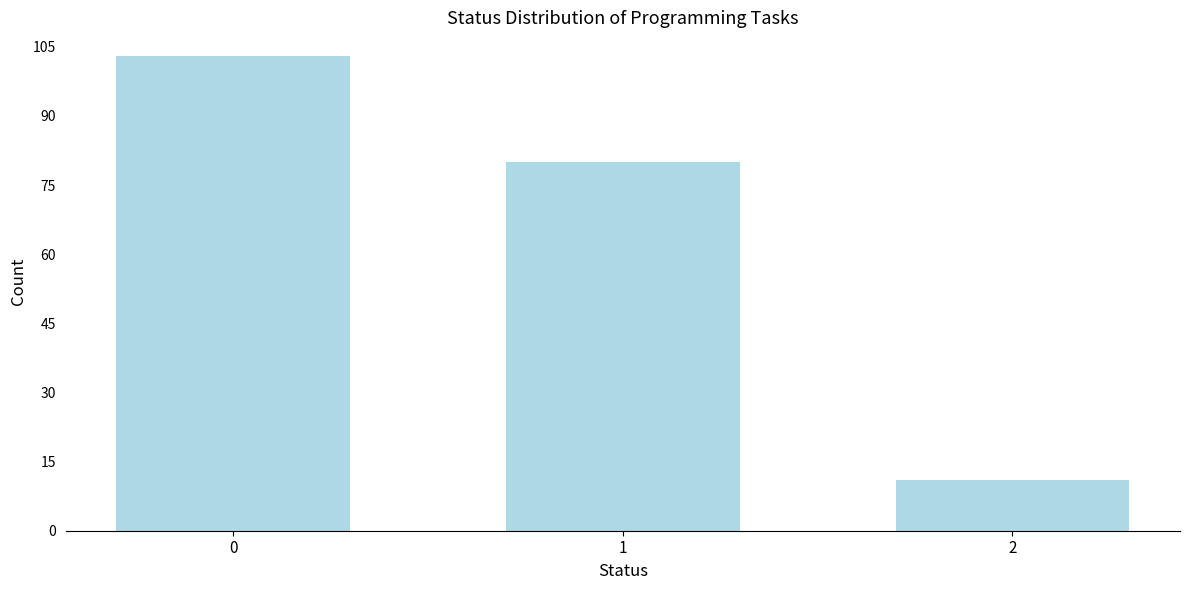

Reading left to right, list all the values displayed in this chart.

103	80	11